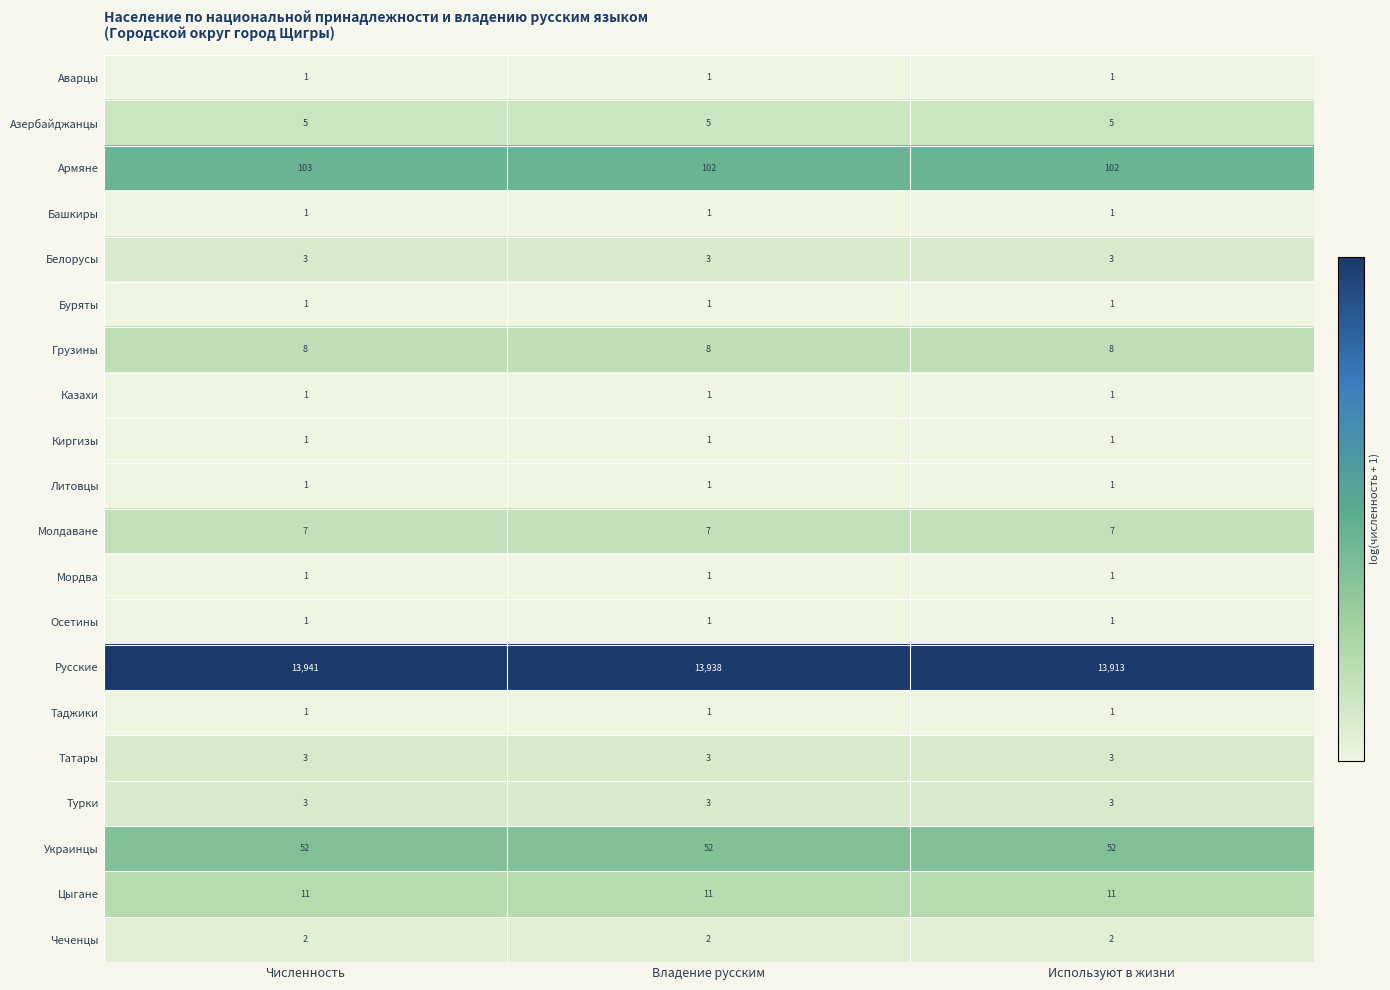

How many Русские values are between 13913 and 13941?

3